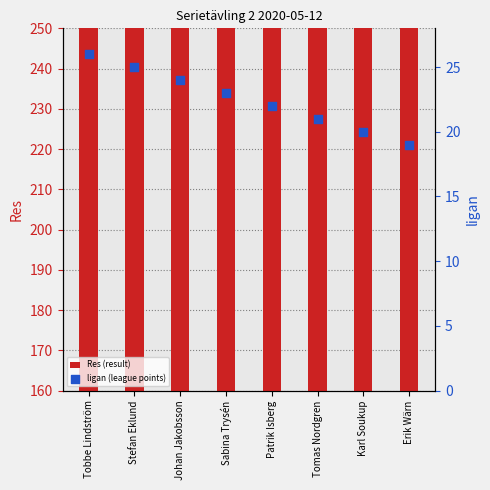

Is the value of ligan (league points) at Patrik Isberg greater than the value of Res (result) at Johan Jakobsson?

No